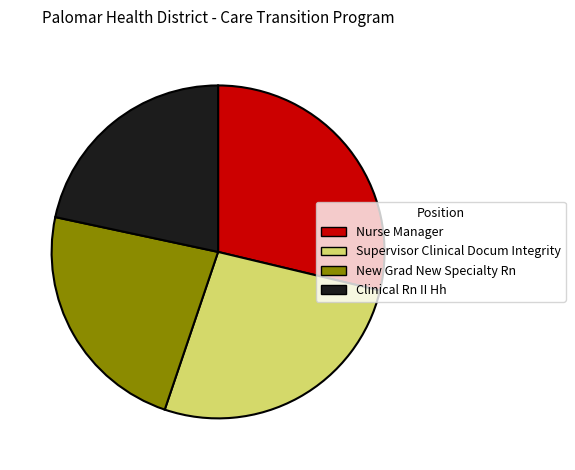

Is the sum of New Grad New Specialty Rn and Nurse Manager greater than half?

Yes